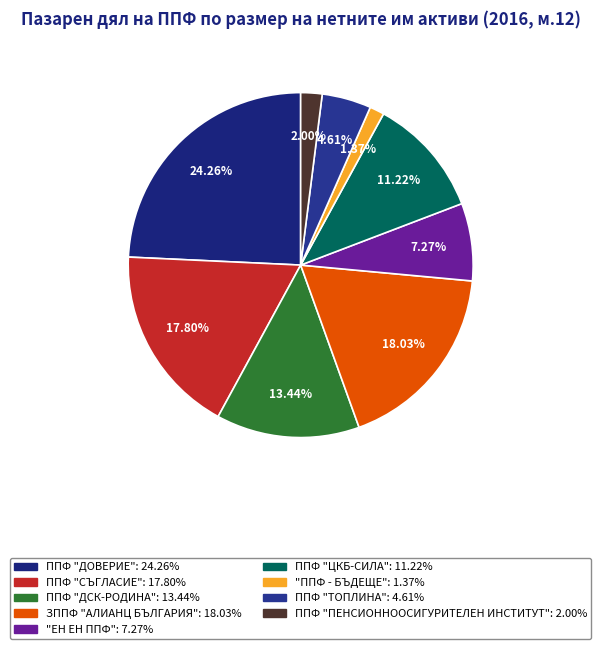

Is the sum of ППФ "ДСК-РОДИНА" and ППФ "ТОПЛИНА" greater than half?

No